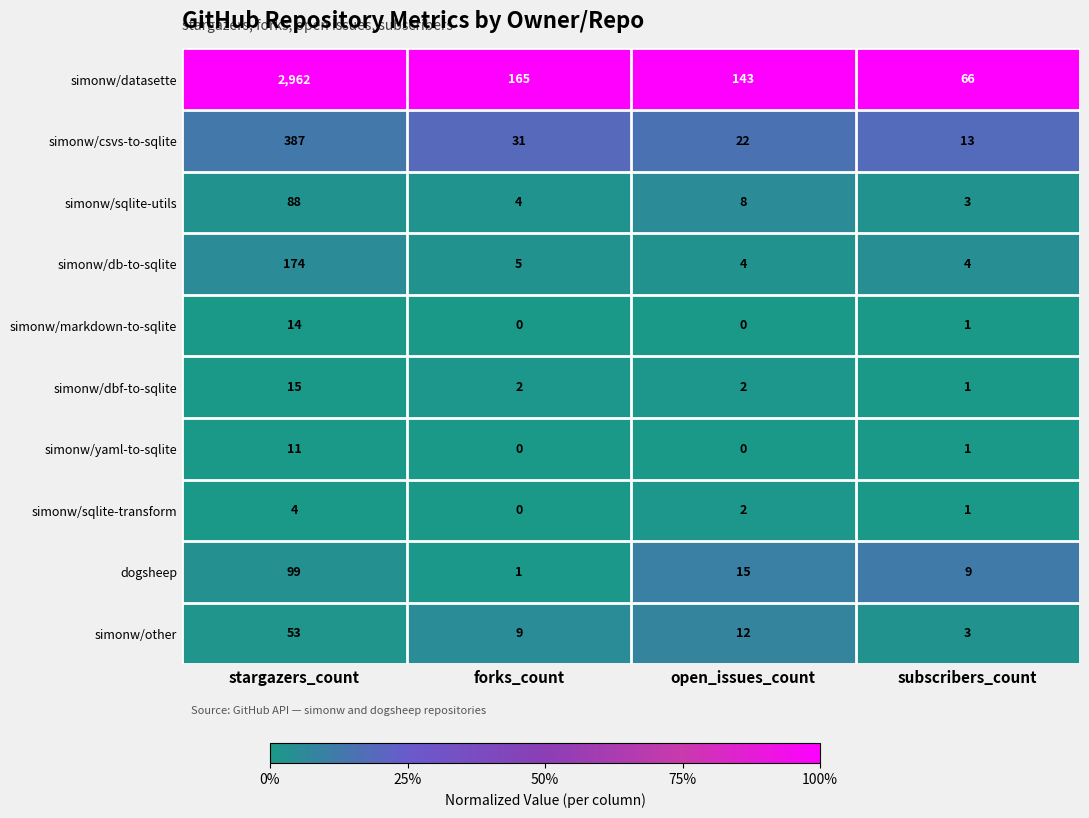

Which series changed the most between stargazers_count and open_issues_count?

simonw/datasette